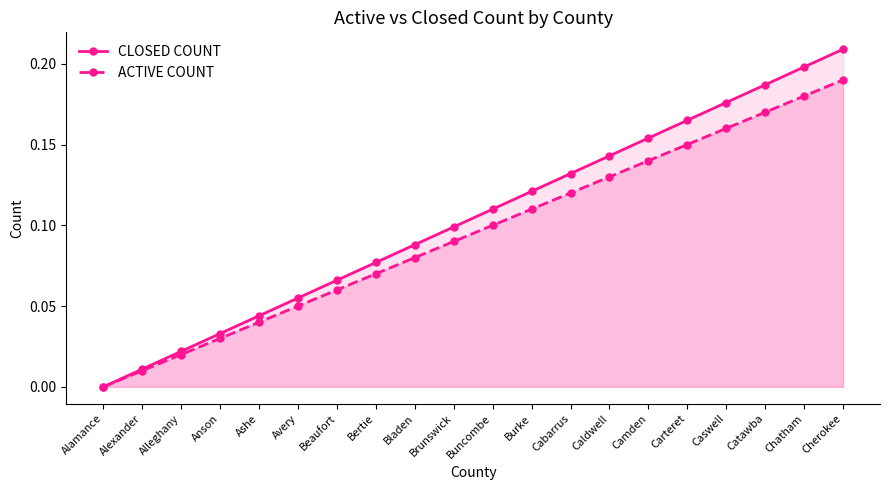

Reading right to left, transcribe all the data shown in this chart.

CLOSED COUNT: Cherokee=0.2	Chatham=0.2	Catawba=0.2	Caswell=0.2	Carteret=0.2	Camden=0.2	Caldwell=0.1	Cabarrus=0.1	Burke=0.1	Buncombe=0.1	Brunswick=0.1	Bladen=0.1	Bertie=0.1	Beaufort=0.1	Avery=0.1	Ashe=0.0	Anson=0.0	Alleghany=0.0	Alexander=0.0	Alamance=0.0
ACTIVE COUNT: Cherokee=0.2	Chatham=0.2	Catawba=0.2	Caswell=0.2	Carteret=0.1	Camden=0.1	Caldwell=0.1	Cabarrus=0.1	Burke=0.1	Buncombe=0.1	Brunswick=0.1	Bladen=0.1	Bertie=0.1	Beaufort=0.1	Avery=0.1	Ashe=0.0	Anson=0.0	Alleghany=0.0	Alexander=0.0	Alamance=0.0